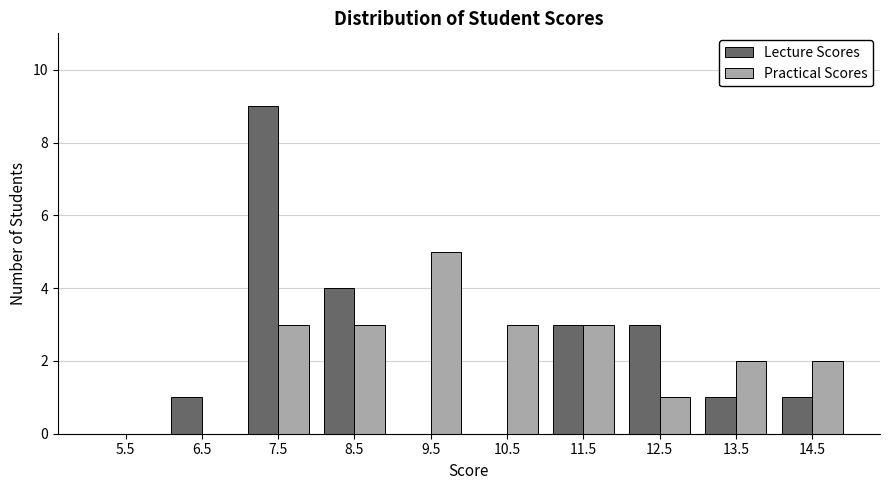

Reading left to right, list every range on the x-axis with the height of the bar of each series over it. The values are not printed on the chart, so give them approximately, as read against the axis.

5 to 6: Lecture Scores=0	Practical Scores=0
6 to 7: Lecture Scores=1	Practical Scores=0
7 to 8: Lecture Scores=9	Practical Scores=3
8 to 9: Lecture Scores=4	Practical Scores=3
9 to 10: Lecture Scores=0	Practical Scores=5
10 to 11: Lecture Scores=0	Practical Scores=3
11 to 12: Lecture Scores=3	Practical Scores=3
12 to 13: Lecture Scores=3	Practical Scores=1
13 to 14: Lecture Scores=1	Practical Scores=2
14 to 15: Lecture Scores=1	Practical Scores=2